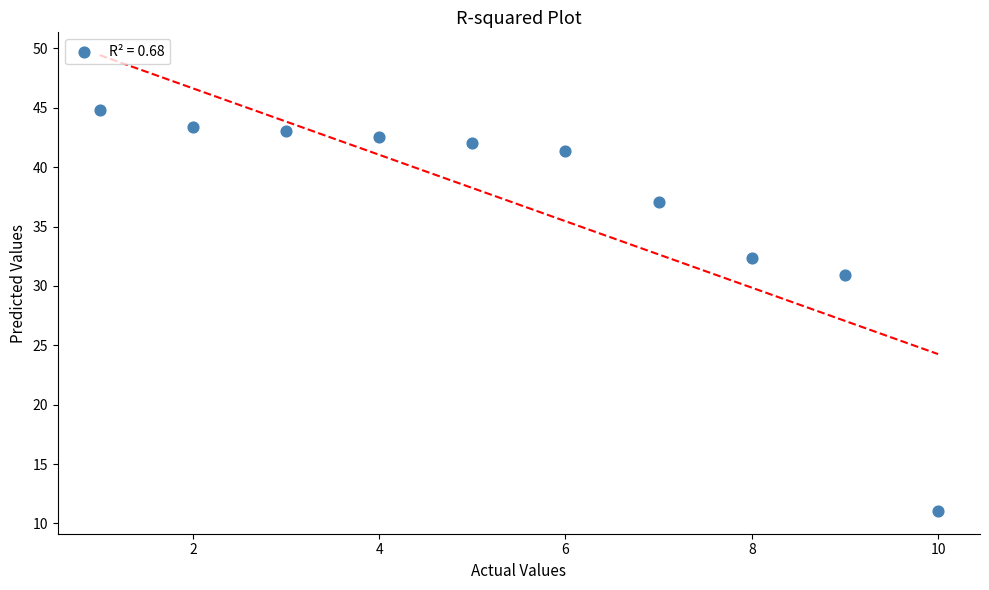

What Y value in the scatter plot is closest to 27?

30.9